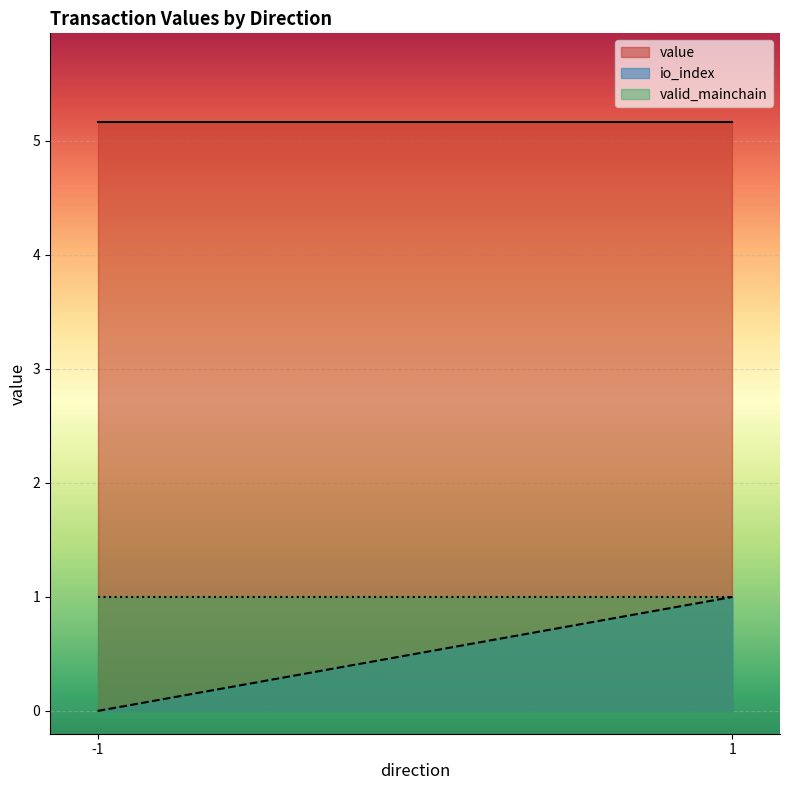

What are all the series names shown in the legend?

value, io_index, valid_mainchain